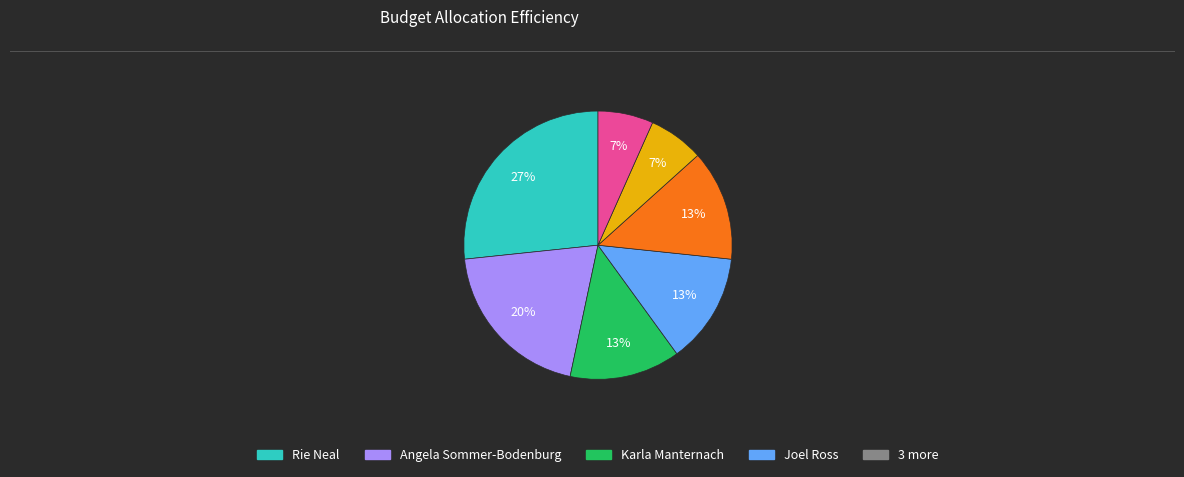

Does any single category account for the majority?

No